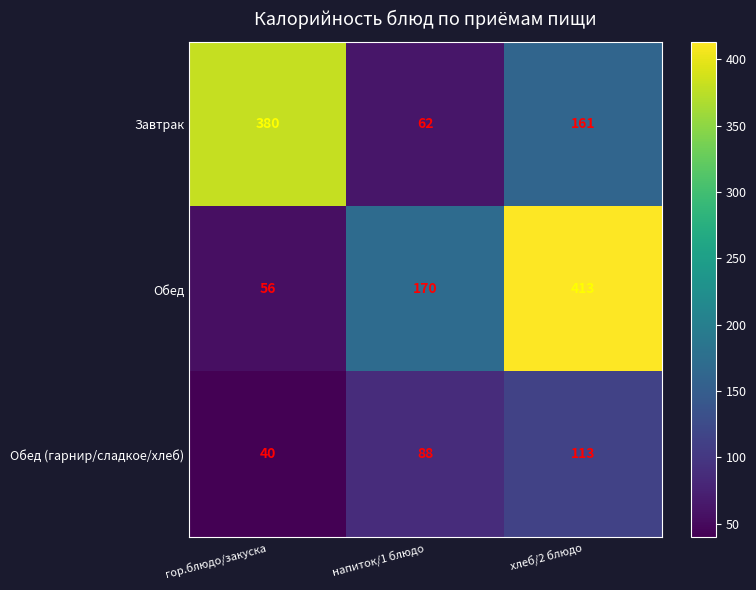

What is the difference between the maximum and minimum values in the Обед series?

357